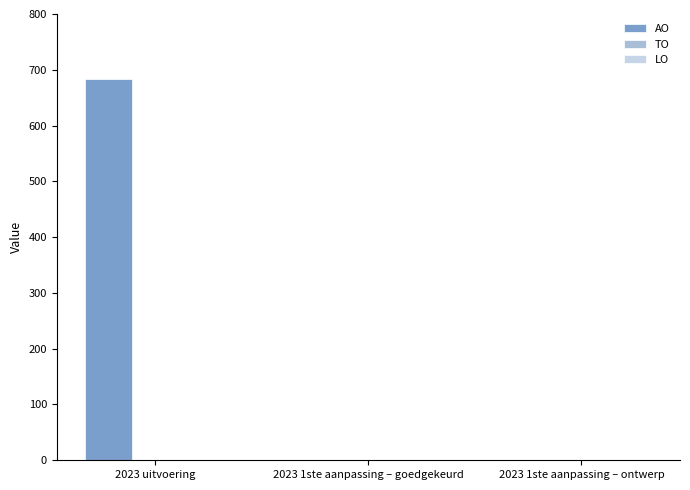

Is it true that the value at 2023 1ste aanpassing – goedgekeurd is 0?

True